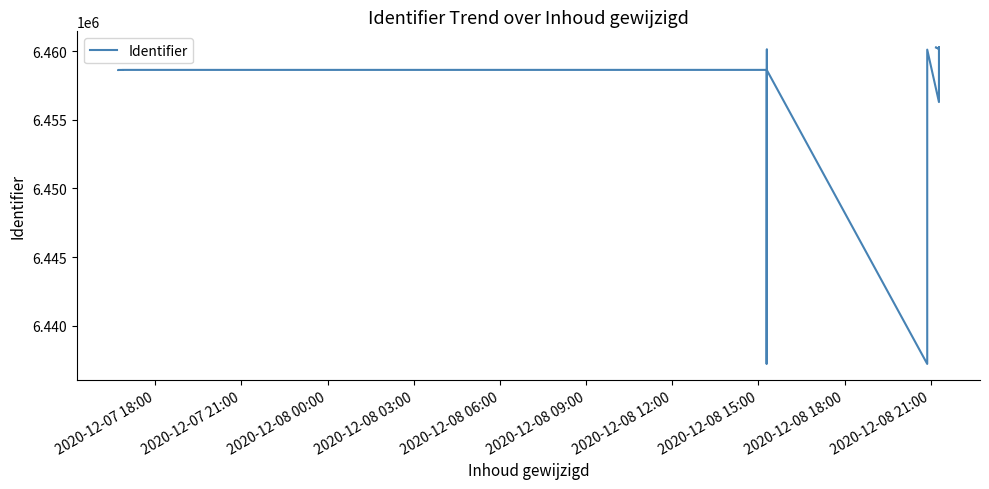

What is the value of the 11th point from the left?

6458644